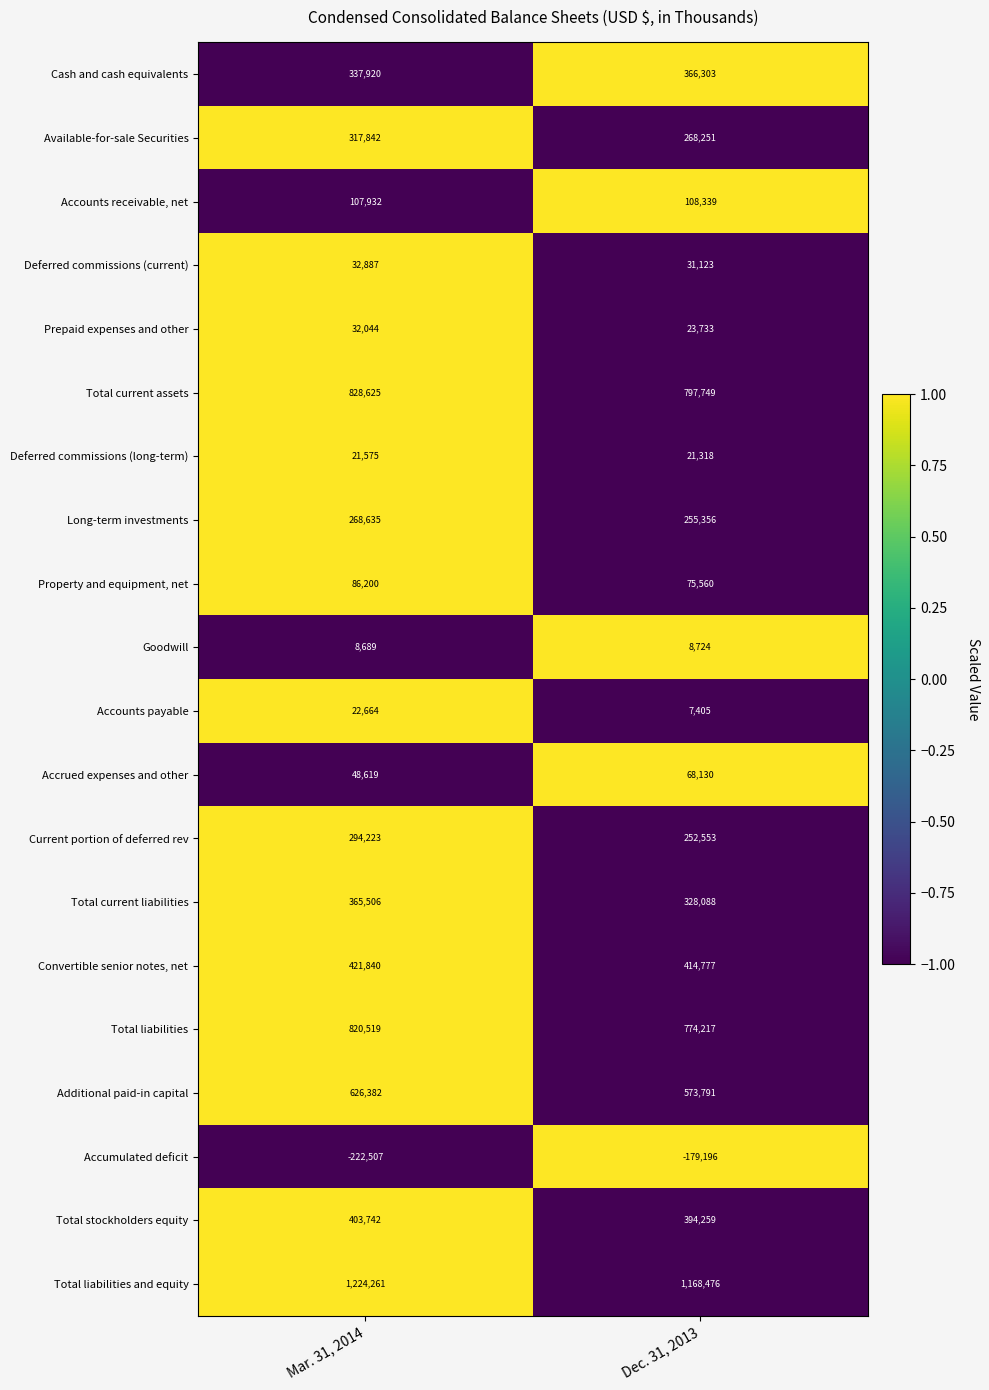

At Mar. 31, 2014, list the series in order from smallest to largest.

Accumulated deficit, Goodwill, Deferred commissions (long-term), Accounts payable, Prepaid expenses and other, Deferred commissions (current), Accrued expenses and other, Property and equipment, net, Accounts receivable, net, Long-term investments, Current portion of deferred rev, Available-for-sale Securities, Cash and cash equivalents, Total current liabilities, Total stockholders equity, Convertible senior notes, net, Additional paid-in capital, Total liabilities, Total current assets, Total liabilities and equity